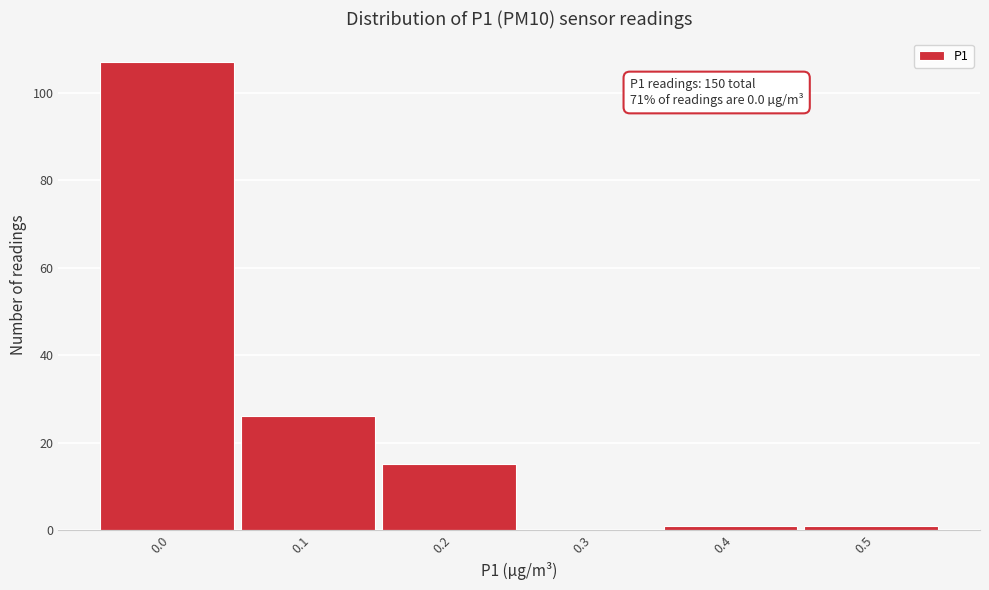

Reading left to right, transcribe all the data shown in this chart.

0.0=107	0.1=26	0.2=15	0.3=0	0.4=1	0.5=1